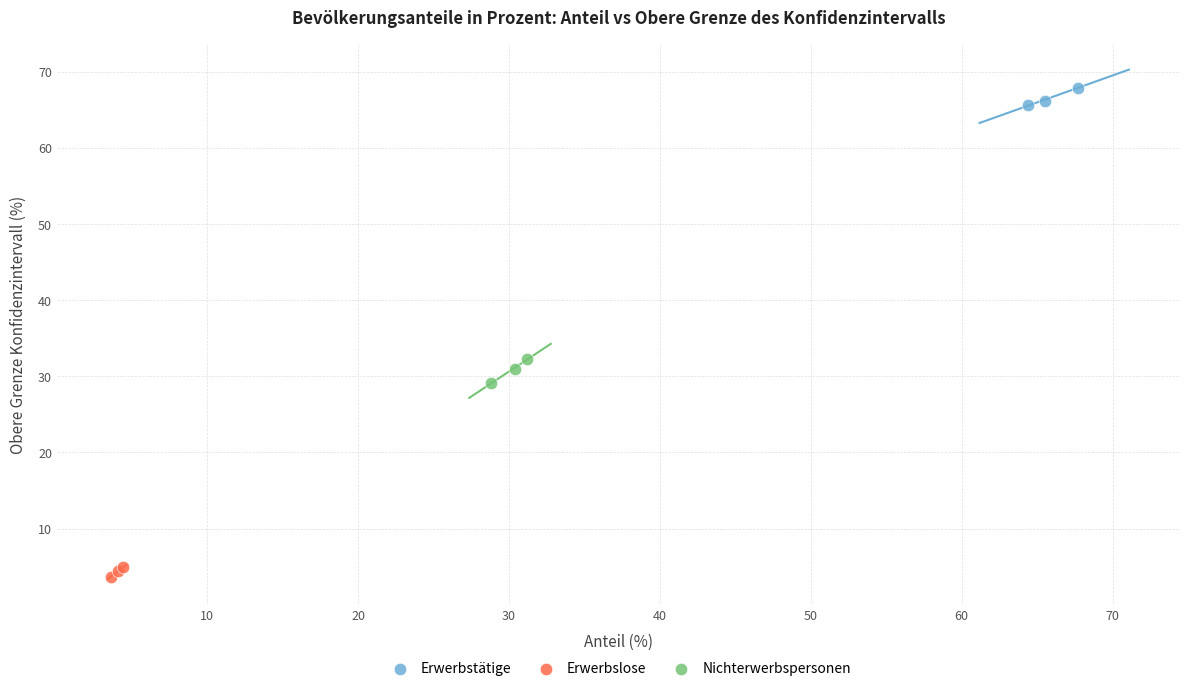

What are all the series names shown in the legend?

Erwerbstätige, Erwerbslose, Nichterwerbspersonen